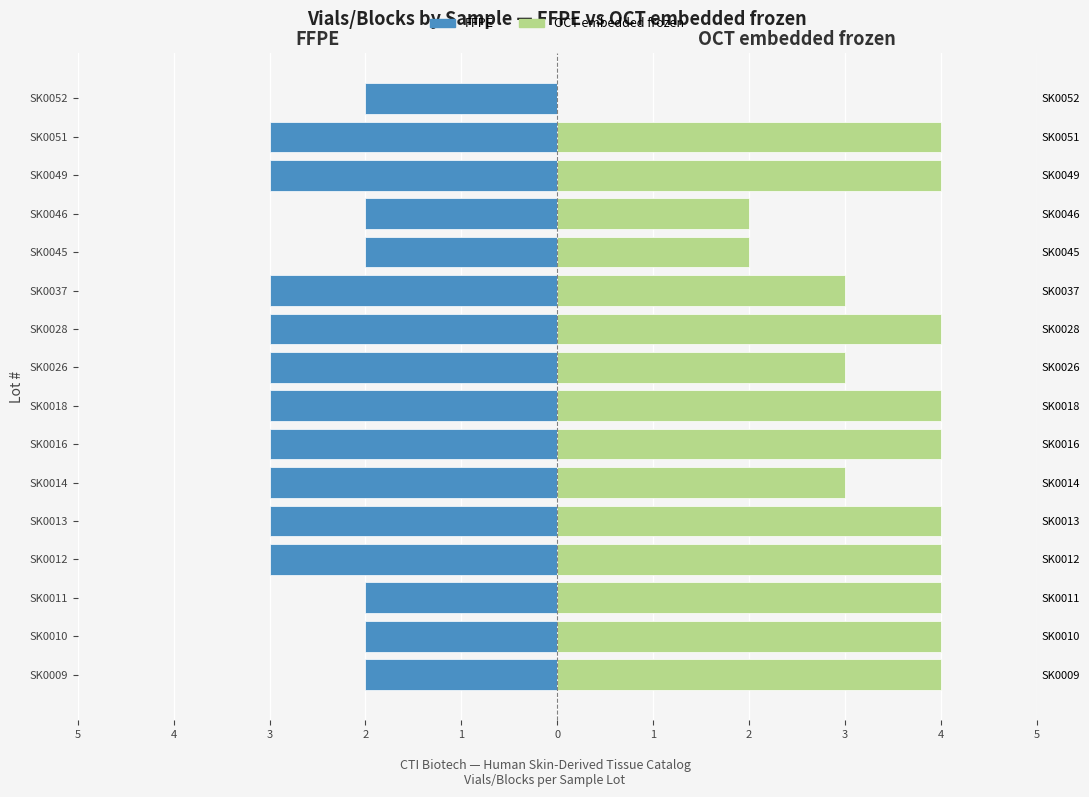

The value of FFPE at SK0026 is -3. True or false?

True